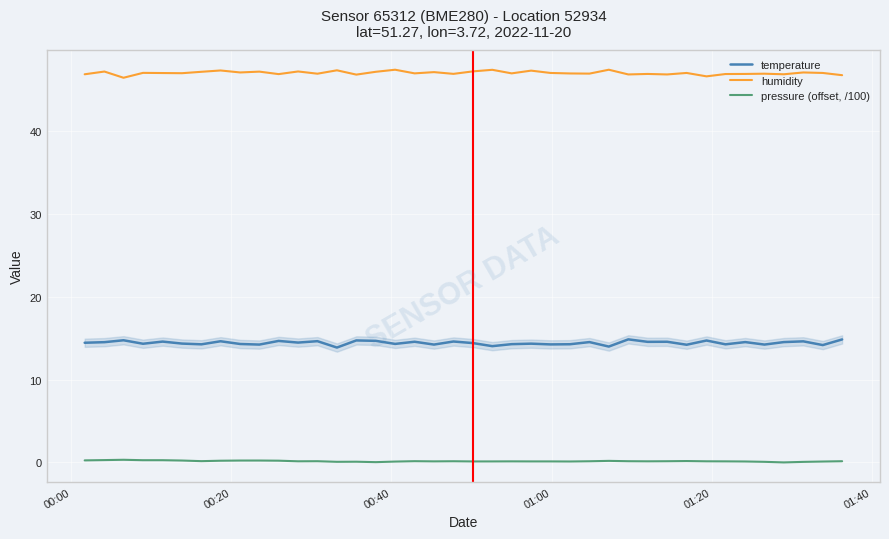

What is the maximum value for temperature?

14.9